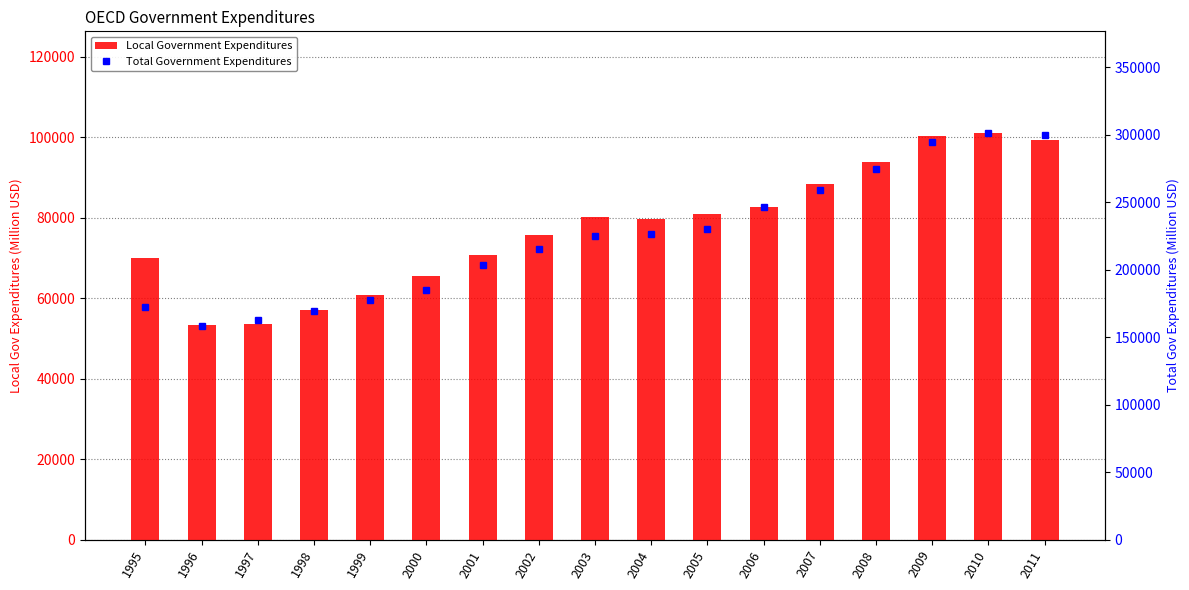

Reading left to right, transcribe all the data shown in this chart.

Local Government Expenditures: 1995=70026	1996=53402	1997=53456	1998=56964	1999=60892	2000=65598	2001=70623	2002=75703	2003=80125	2004=79598	2005=81041	2006=82544	2007=88268	2008=93811	2009=100372	2010=101062	2011=99294
Total Government Expenditures: 1995=172305	1996=158064	1997=162715	1998=169176	1999=177733	2000=184612	2001=203063	2002=214960	2003=224621	2004=226403	2005=229965	2006=246028	2007=258843	2008=274781	2009=294782	2010=301213	2011=299928